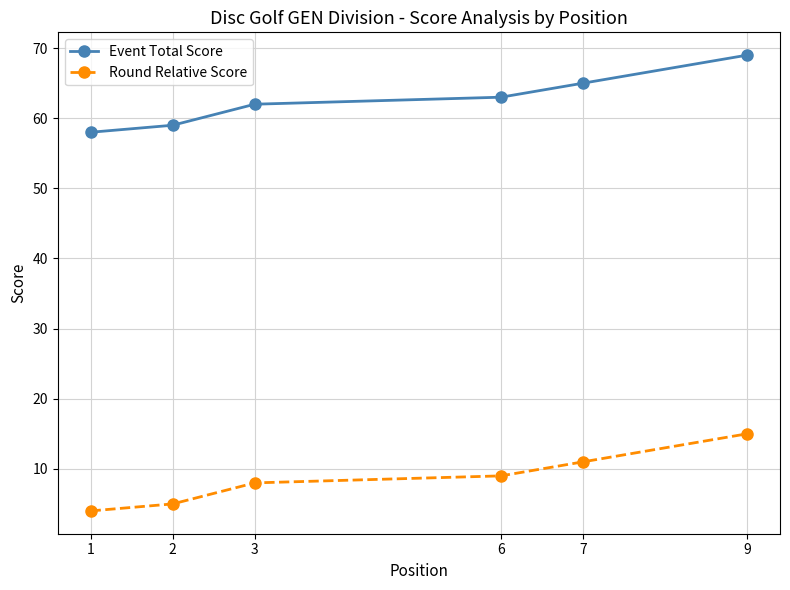

At how many categories does at least one series exceed 56?

6